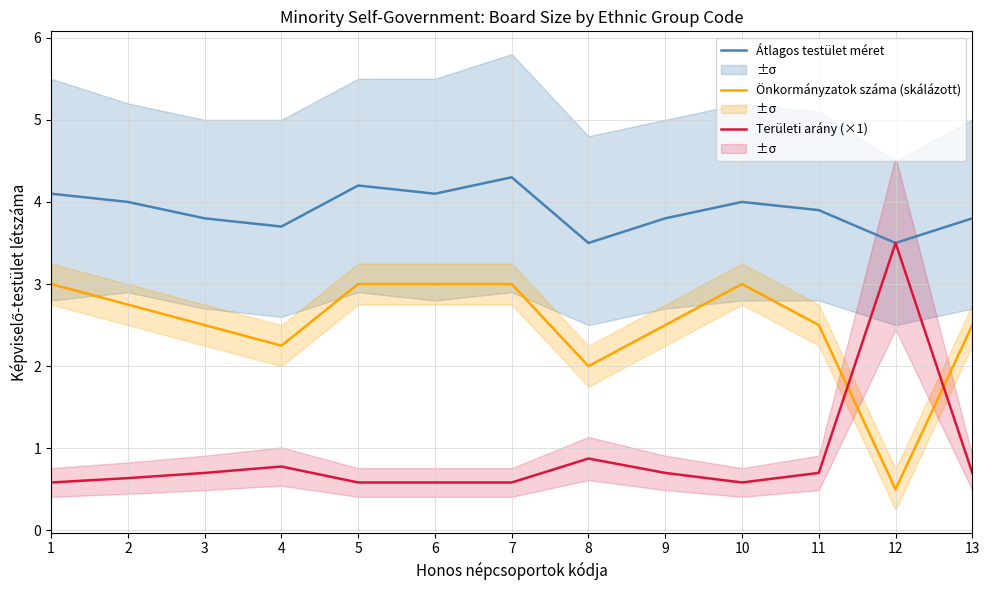

True or false: Átlagos testület méret and Területi arány (×1) cross at least once.

False